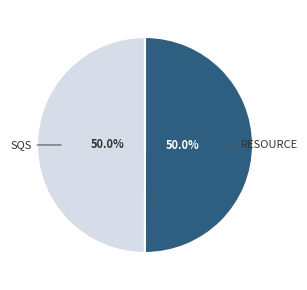

How many segments does this pie chart have?

2